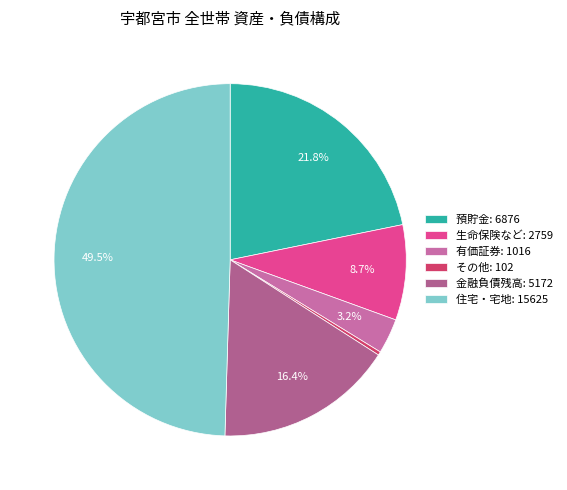

To the nearest percent, what percentage of the pie is 有価証券?

3%